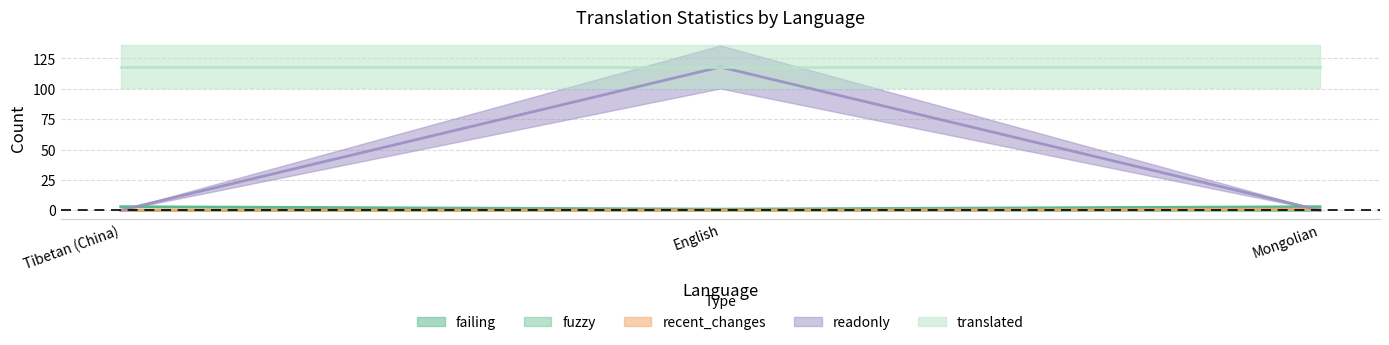

True or false: failing has a value of 2 at Tibetan (China).

False